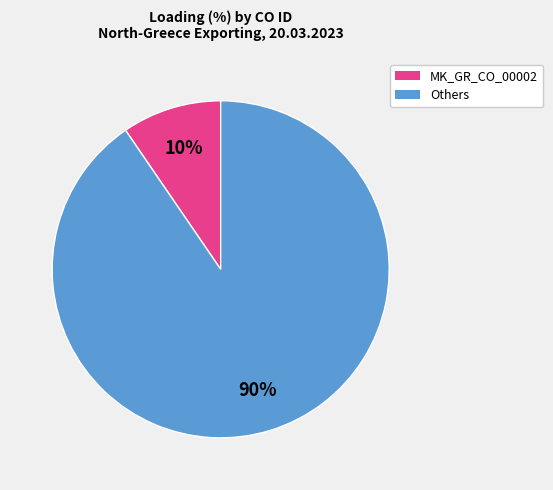

Is there any slice that represents more than half of the pie?

Yes